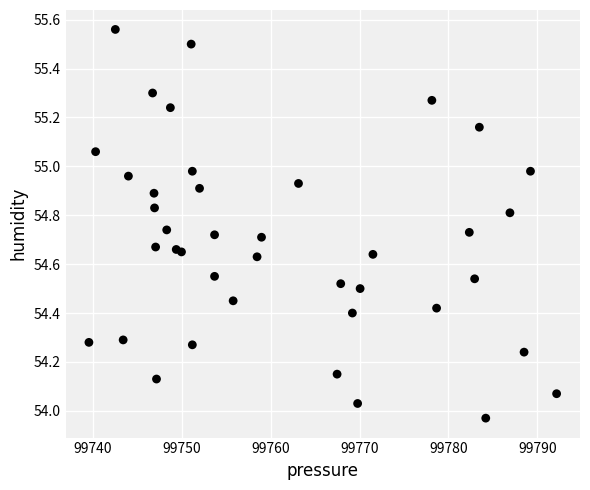

What is the range of Y values (max minus min)?

1.6